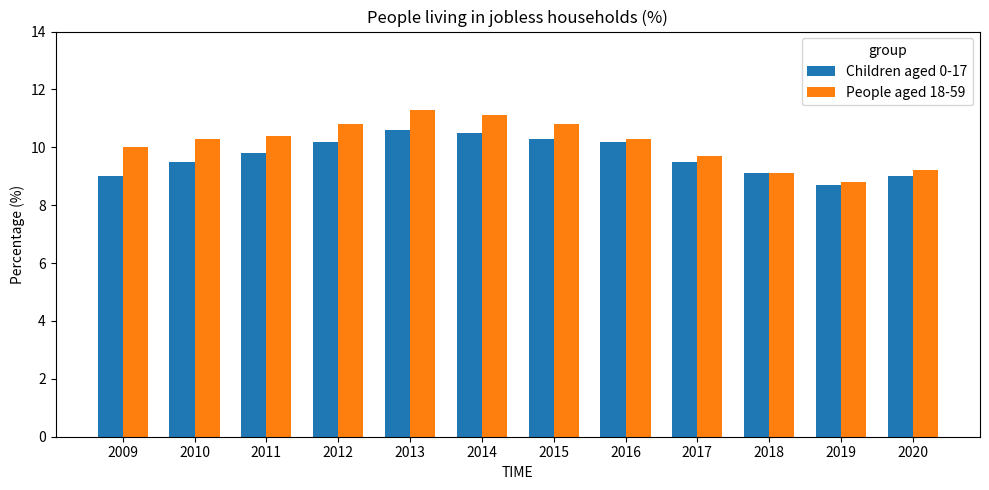

What is the greatest value displayed?

11.3